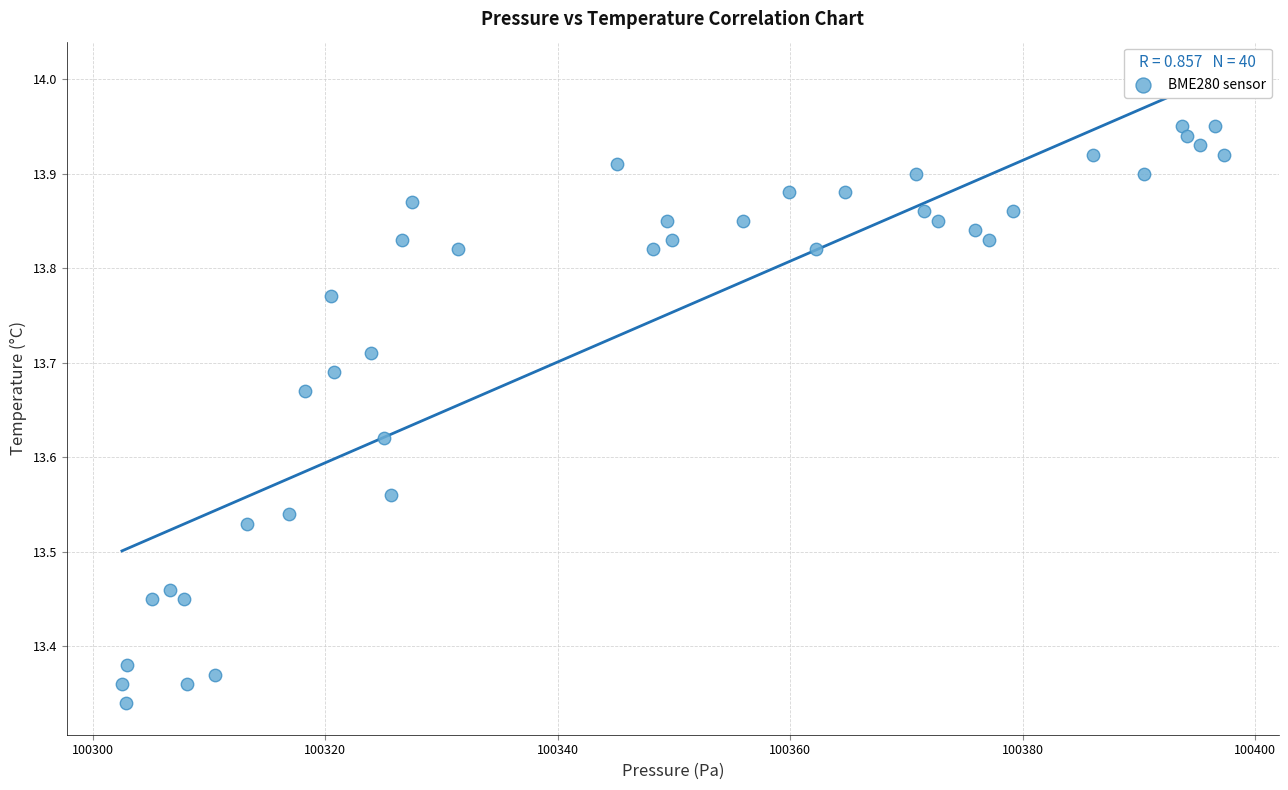

What is the range of Y values (max minus min)?

0.6